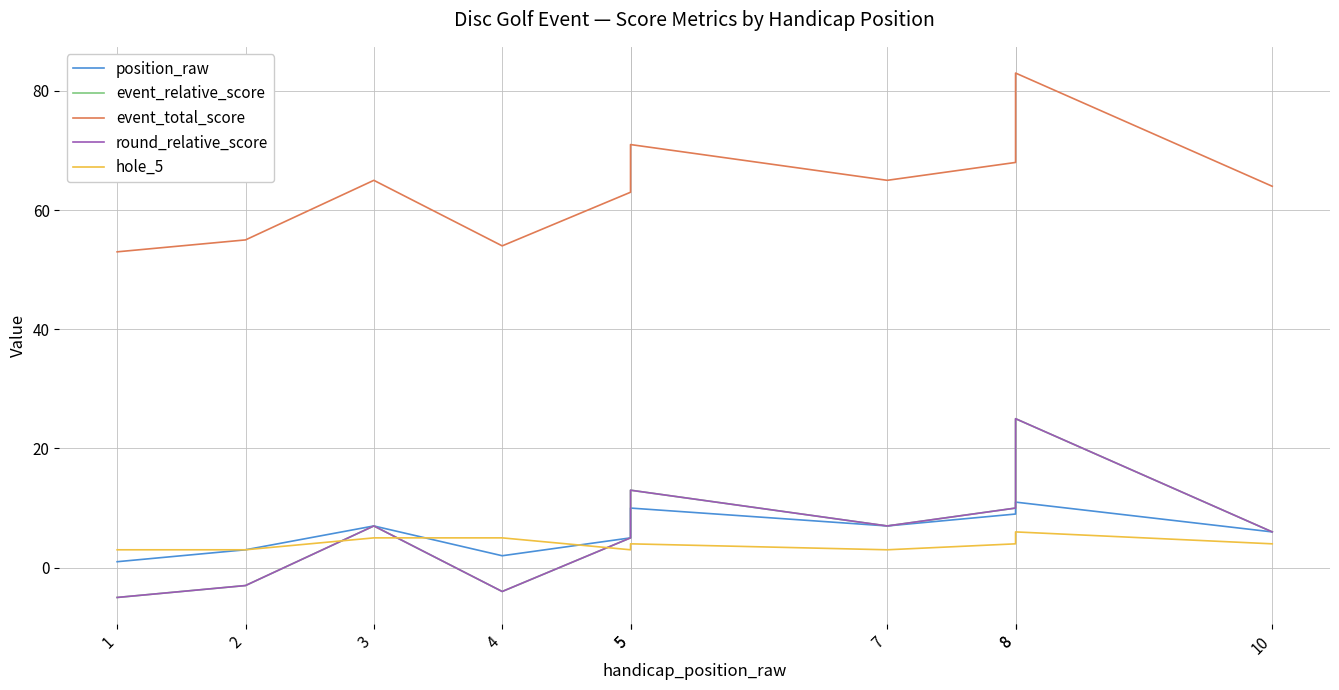

Reading left to right, what are all the values shown in this chart?

position_raw: 1=1	2=3	3=7	4=2	5=5	5=10	7=7	8=9	8=11	10=6
event_relative_score: 1=-5	2=-3	3=7	4=-4	5=5	5=13	7=7	8=10	8=25	10=6
event_total_score: 1=53	2=55	3=65	4=54	5=63	5=71	7=65	8=68	8=83	10=64
round_relative_score: 1=-5	2=-3	3=7	4=-4	5=5	5=13	7=7	8=10	8=25	10=6
hole_5: 1=3	2=3	3=5	4=5	5=3	5=4	7=3	8=4	8=6	10=4